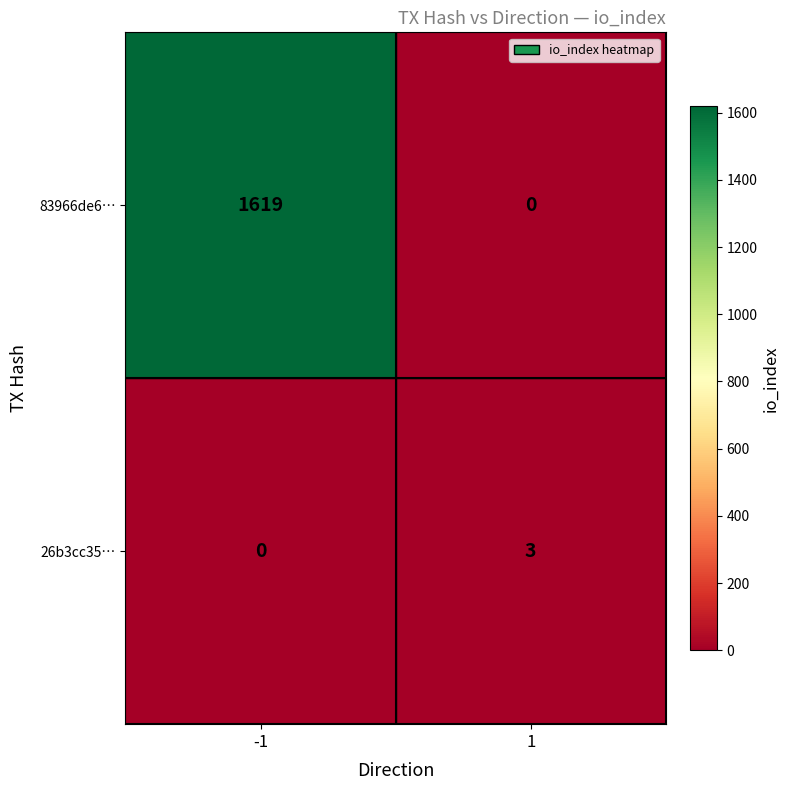

At 1, list the series in order from smallest to largest.

83966de6…, 26b3cc35…